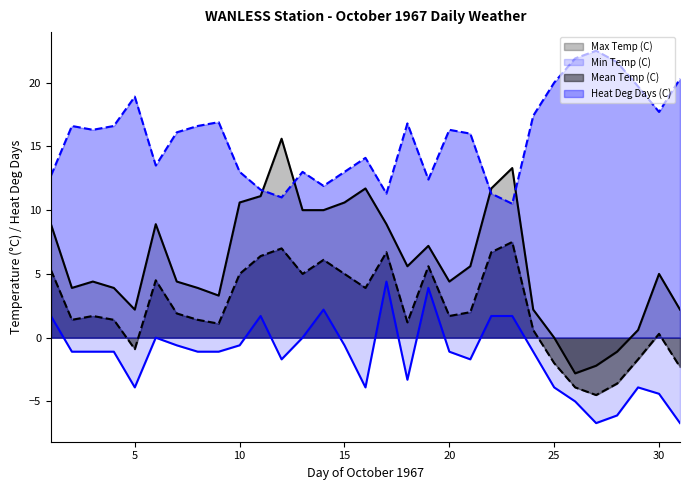

Between 06 and 13, which series saw the biggest shift?

Max Temp (C)